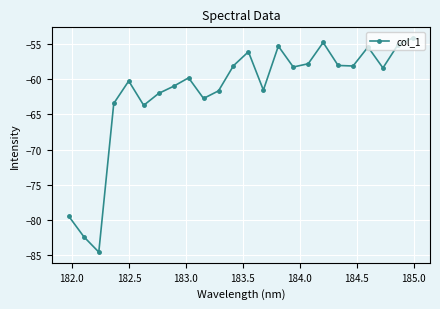

What is the greatest value displayed?

-54.2